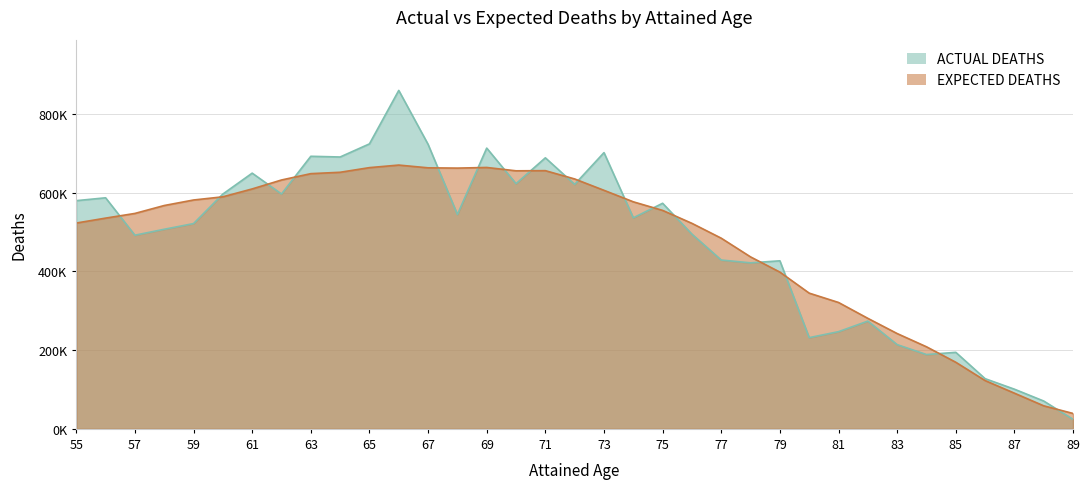

How many intersections are there between ACTUAL DEATHS and EXPECTED DEATHS?

17